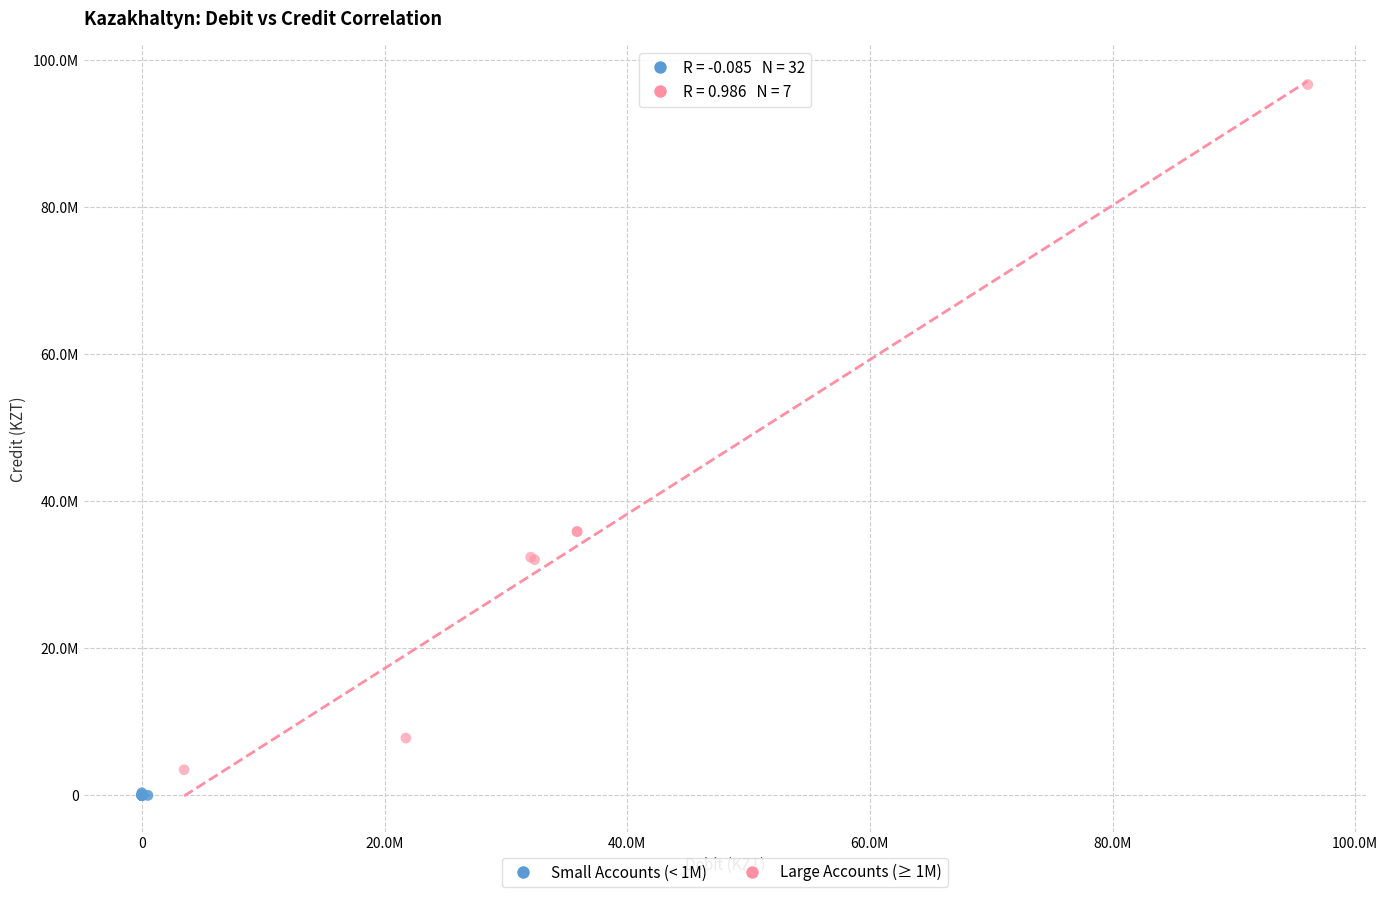

What are all the series names shown in the legend?

Small Accounts (< 1M), Large Accounts (≥ 1M)